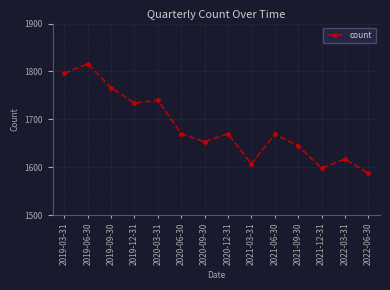

True or false: the data shows 2110 at 2021-12-31.

False